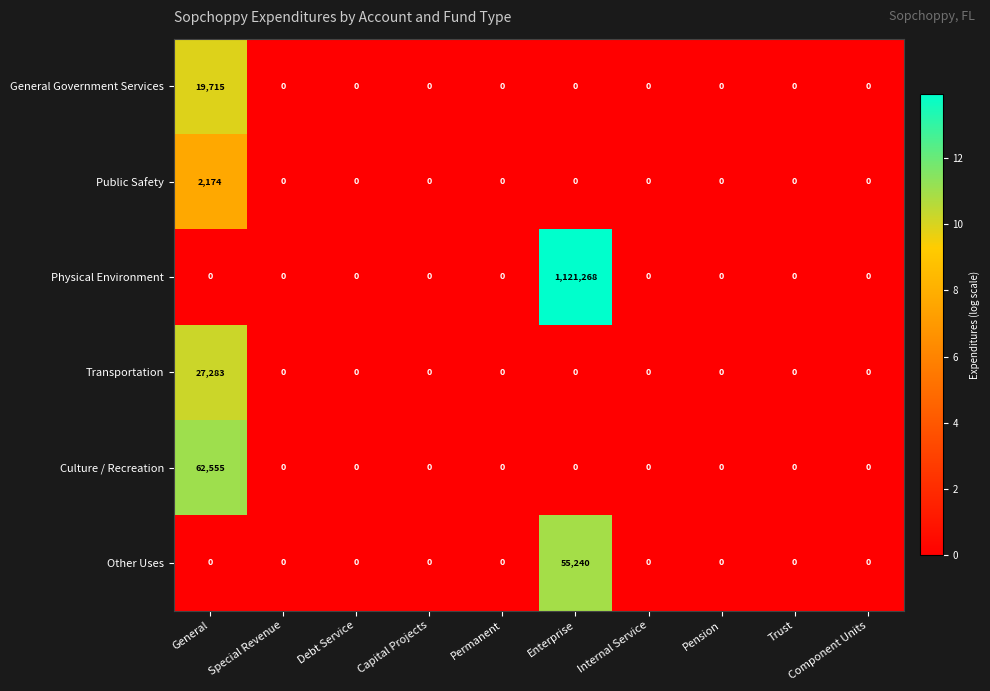

Which series has the largest range (max minus min)?

Physical Environment